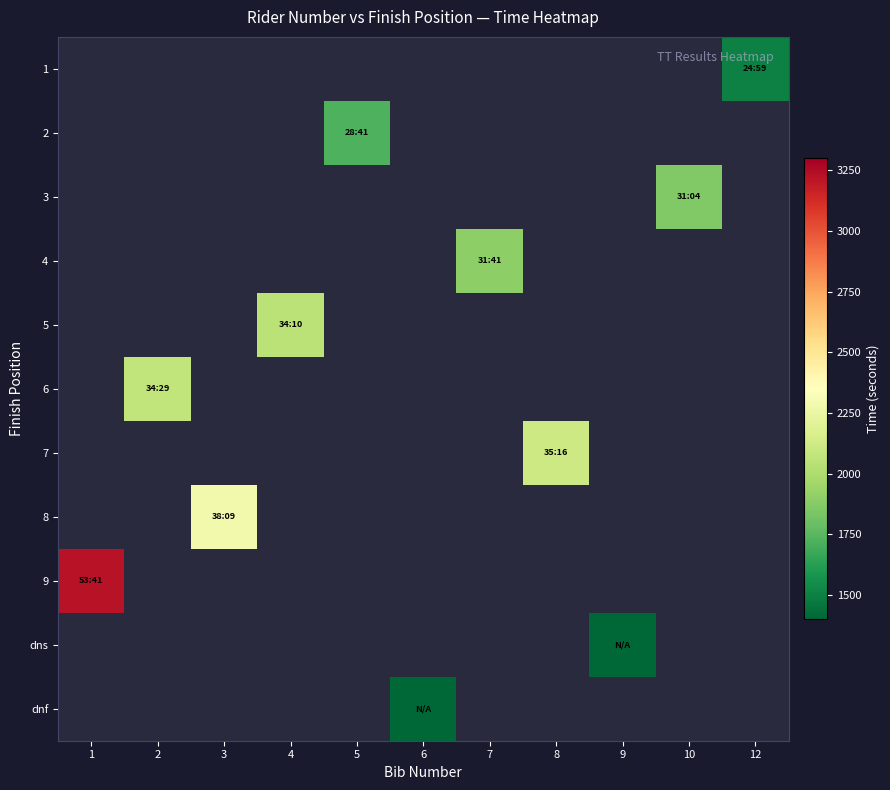

Is the value of 2 at 5 greater than the value of dnf at 6?

Yes